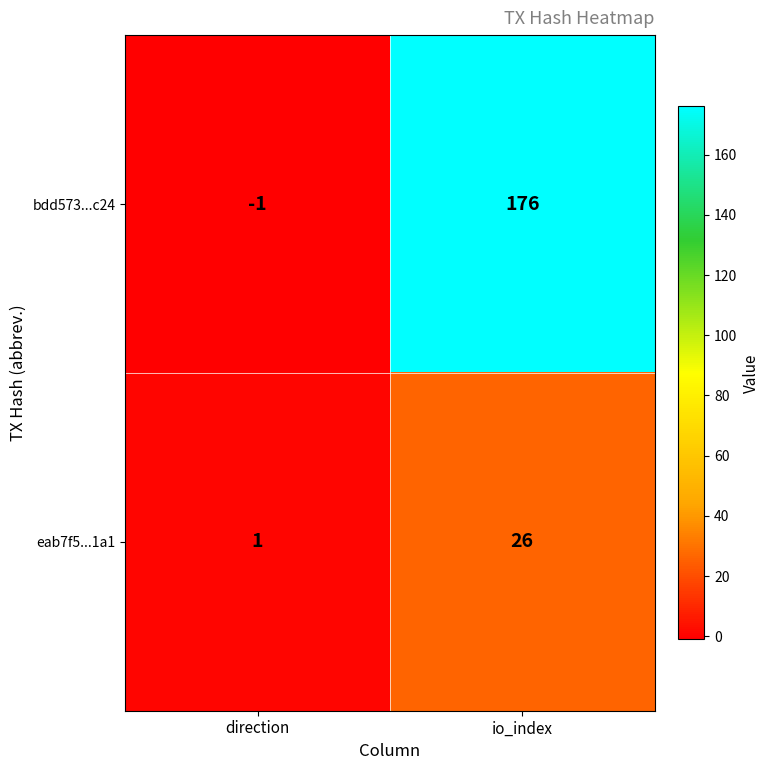

At which label is eab7f5...1a1 closest to 13?

direction